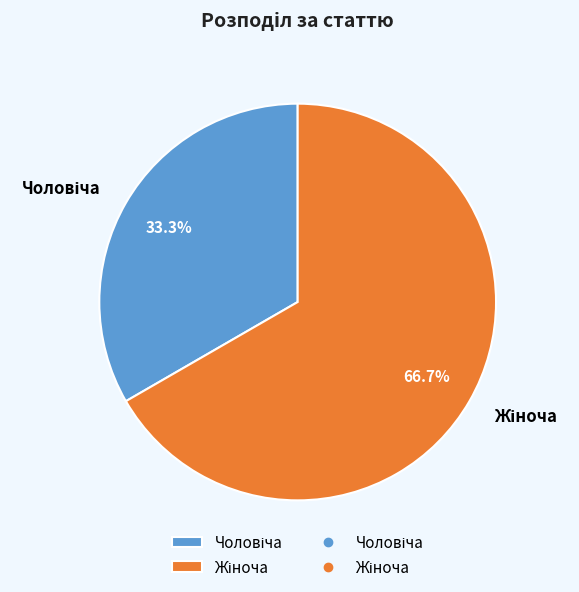

Does any single category account for the majority?

Yes